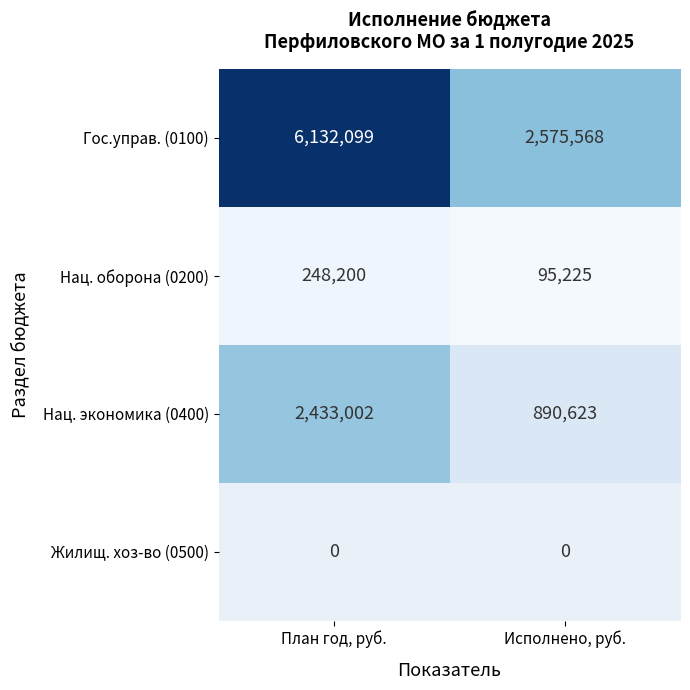

What is the highest value of the Нац. оборона (0200) series?

248200